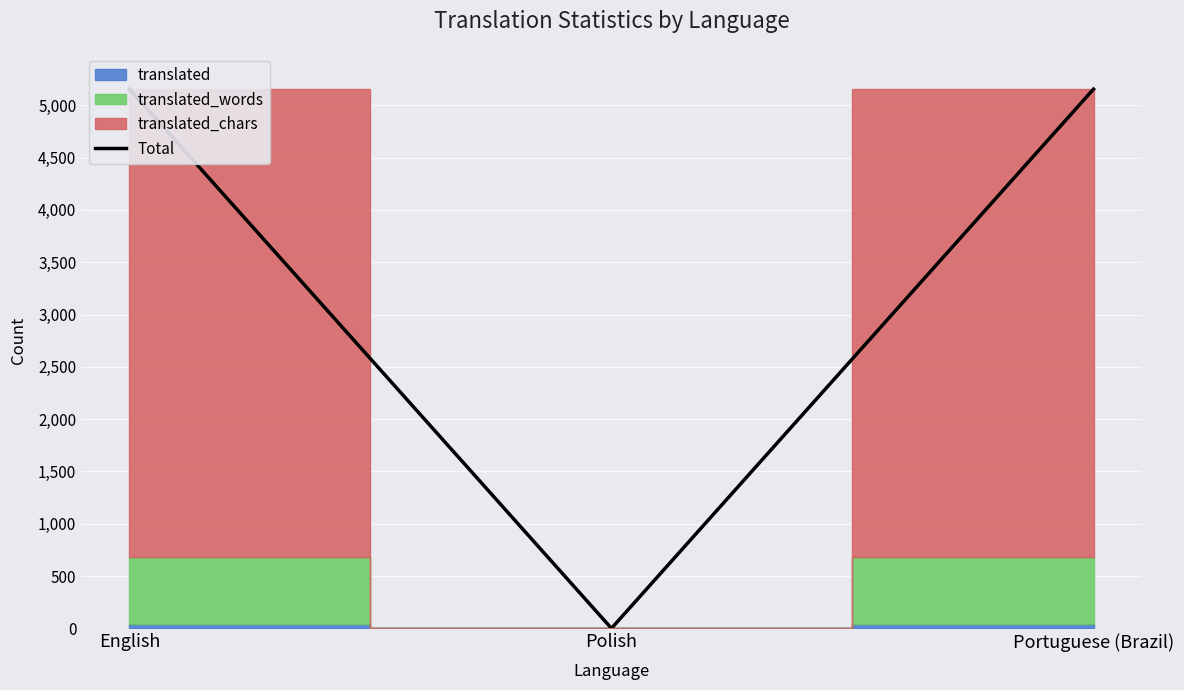

The value at Portuguese (Brazil) is 8365. True or false?

False